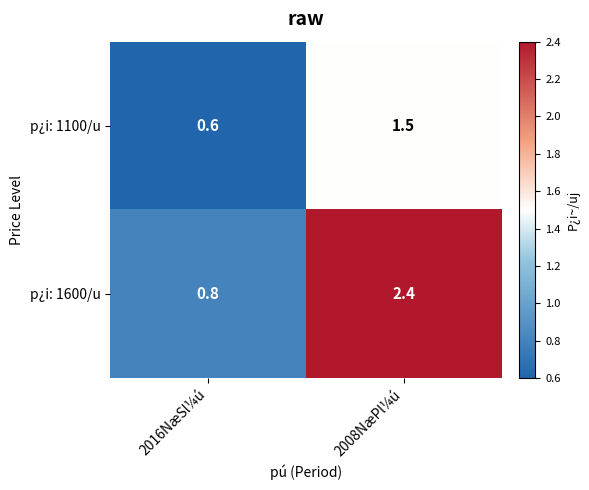

Which series changed the most between 2016NæSl¼ú and 2008NæPl¼ú?

p¿i: 1600/u